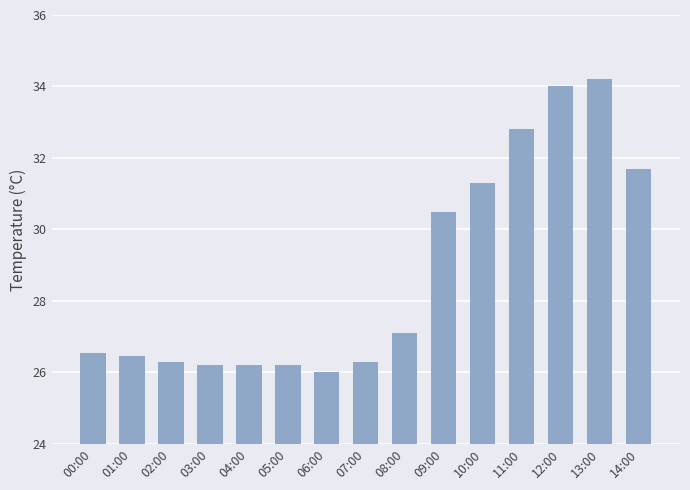

At which category does the chart reach its peak across all series?

13:00